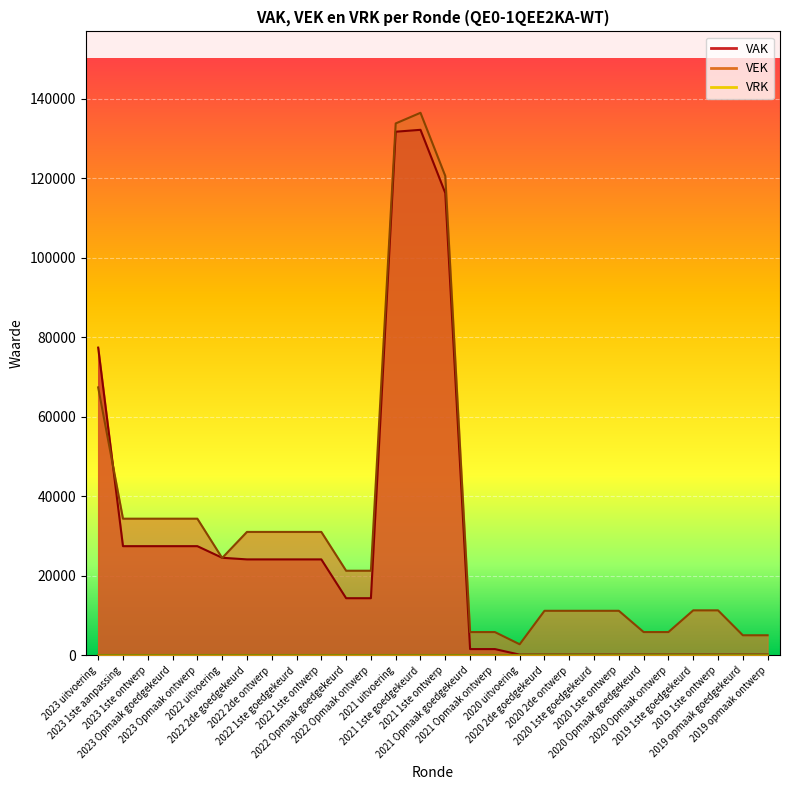

What is the difference between the VAK values at 2023 1ste ontwerp and 2020 Opmaak ontwerp?

27288